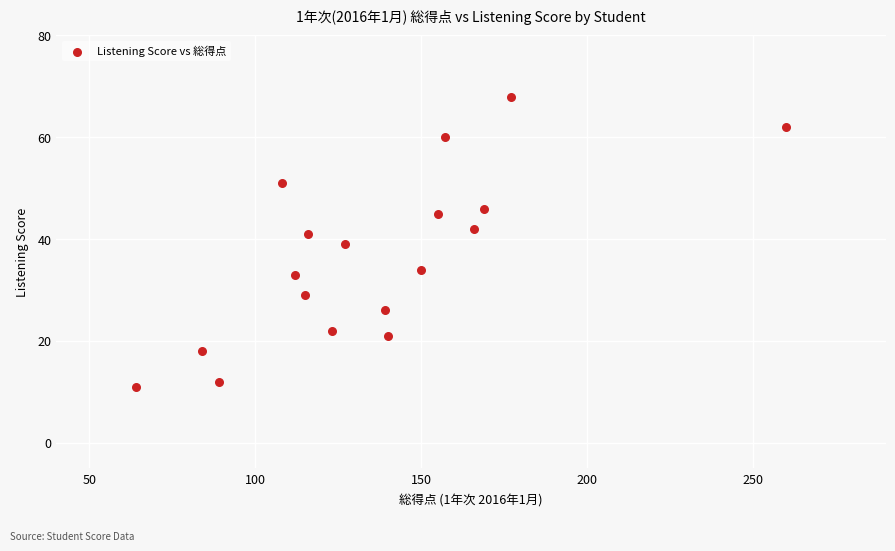

What is the range of Y values (max minus min)?

57